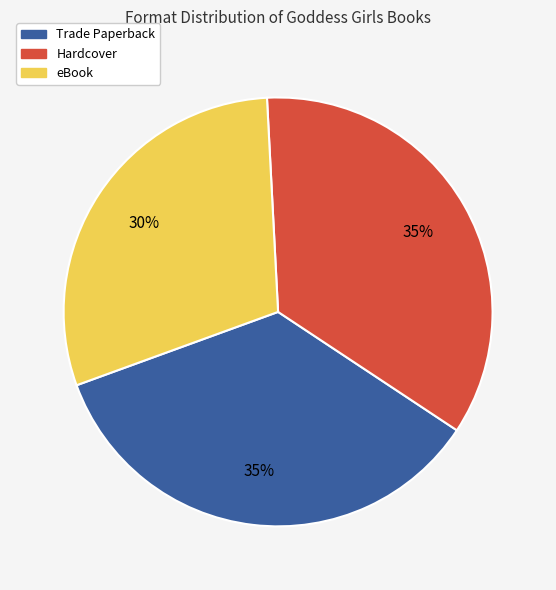

To the nearest percent, what is the difference between the Hardcover and eBook slice percentages?

5%